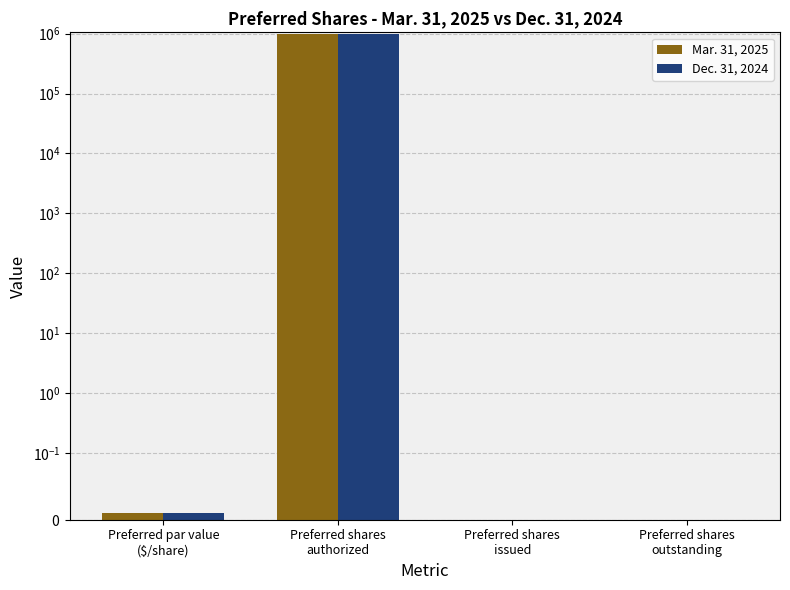

What is the total value across all series at Preferred shares
authorized?

2000000.0